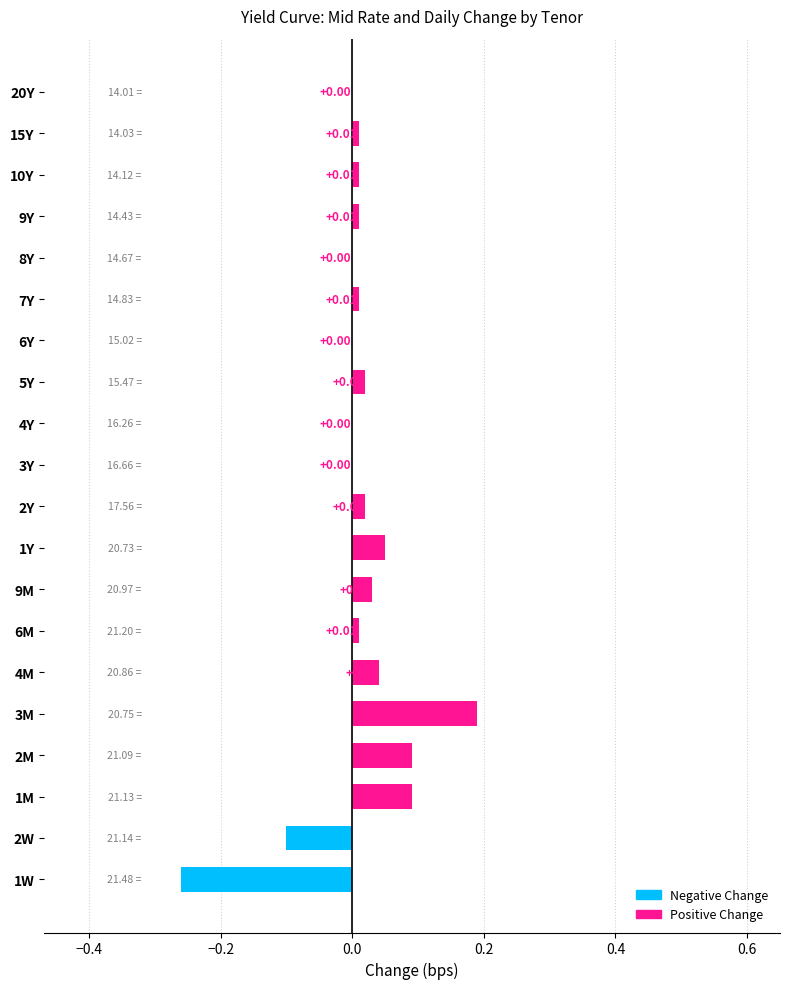

Between 9Y and 9M, which is larger?

9M